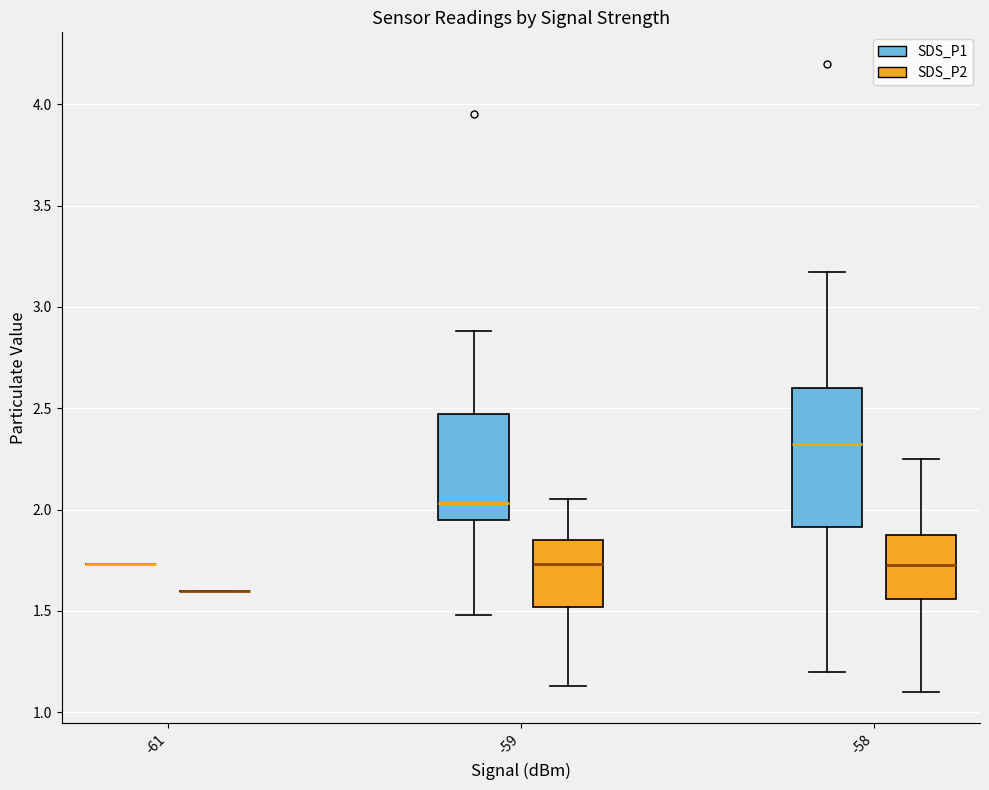

Reading left to right, read every box against the y-axis: the position of its median line, the range the box covers, and the ends of its whiskers. The values are not printed on the chart, so give them approximately, as read against the axis.

-61 (SDS_P1): box collapsed to a line at 1.75, whiskers 1.75 to 1.75
-61 (SDS_P2): box collapsed to a line at 1.60, whiskers 1.60 to 1.60
-59 (SDS_P1): median 2.05, box 1.95 to 2.45, whiskers 1.50 to 2.90
-59 (SDS_P2): median 1.75, box 1.50 to 1.85, whiskers 1.15 to 2.05
-58 (SDS_P1): median 2.35, box 1.90 to 2.60, whiskers 1.20 to 3.15
-58 (SDS_P2): median 1.75, box 1.55 to 1.90, whiskers 1.10 to 2.25